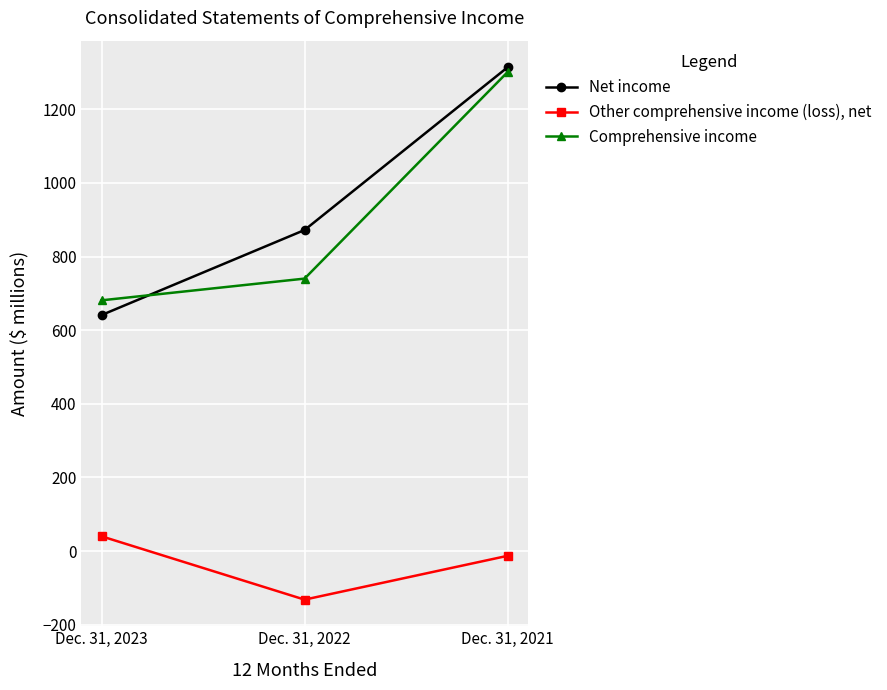

What is the difference between the highest and lowest values at Dec. 31, 2023?

641